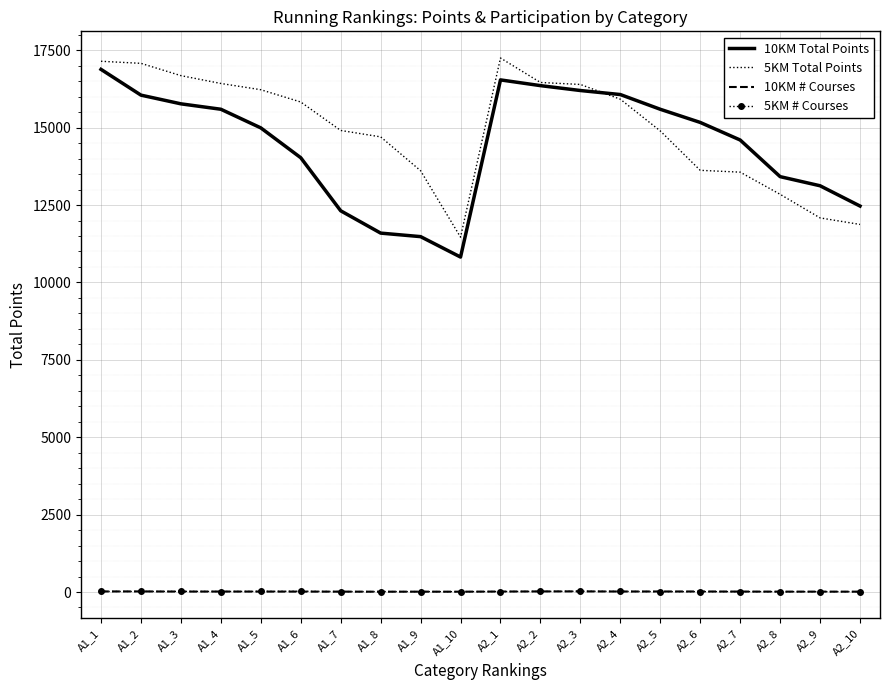

Where does the 5KM # Courses series first go above 15?

A1_1